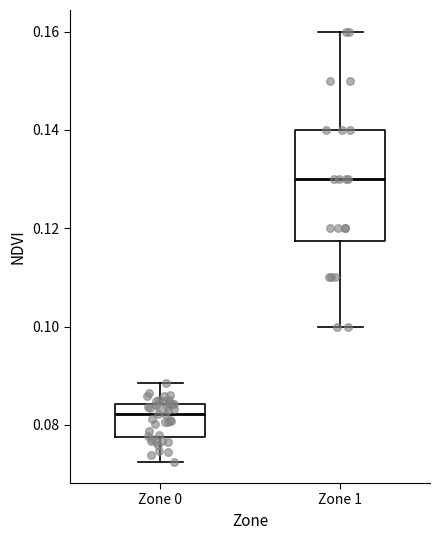

Which box has the lowest median line?

Zone 0